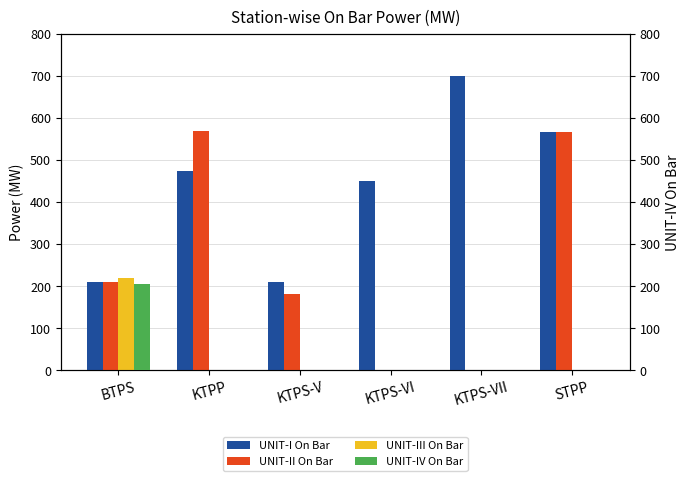

Does the chart contain any negative values?

No